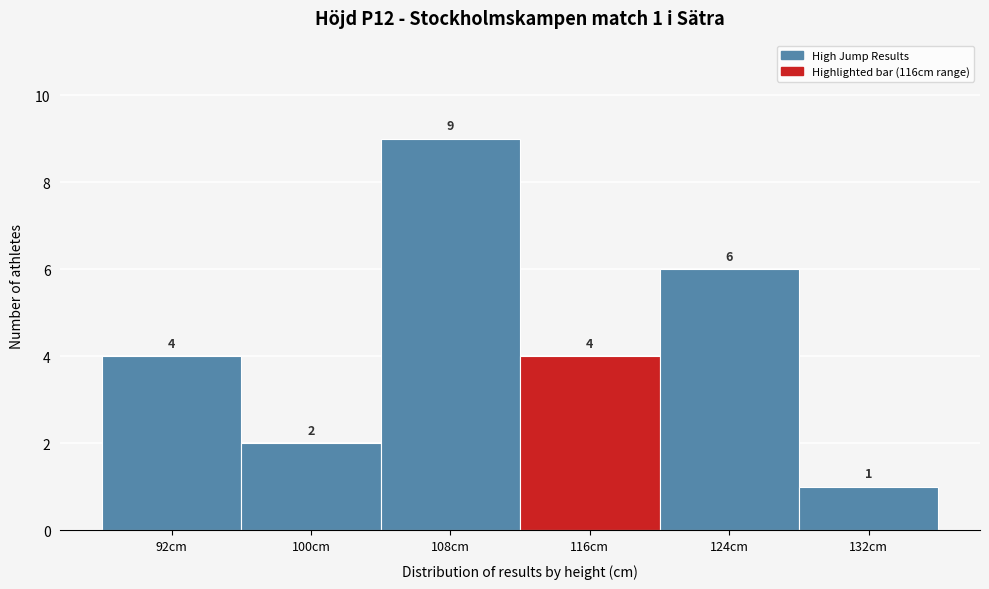

Reading left to right, extract all data points from this chart.

4	2	9	4	6	1